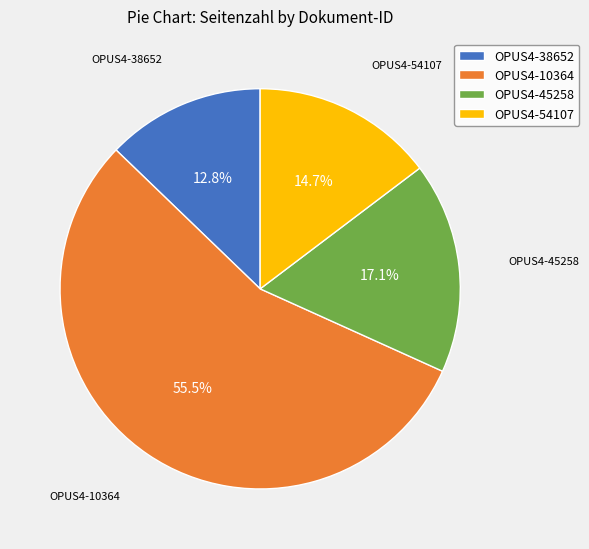

To the nearest percent, what portion does OPUS4-38652 represent?

13%